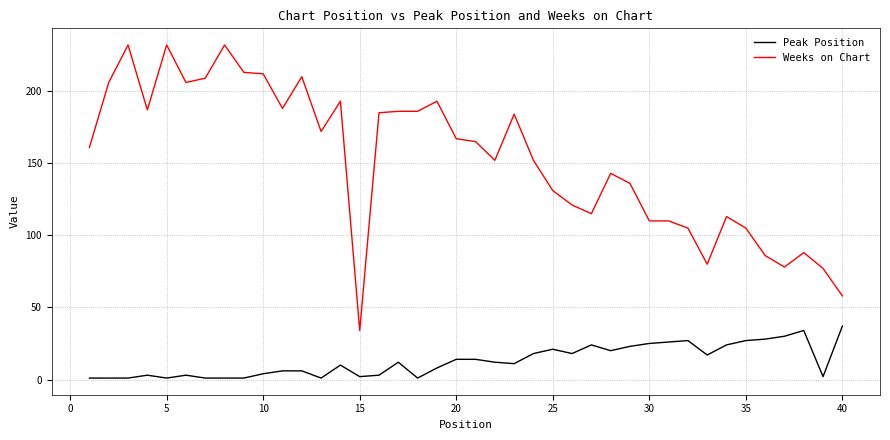

What is the highest value of the Peak Position series?

37